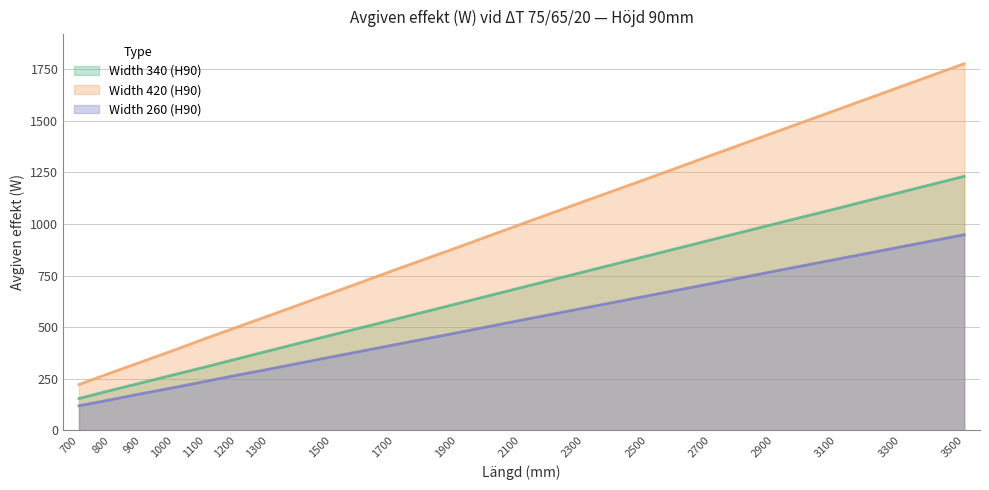

Which series has the largest range (max minus min)?

Width 420 (H90)